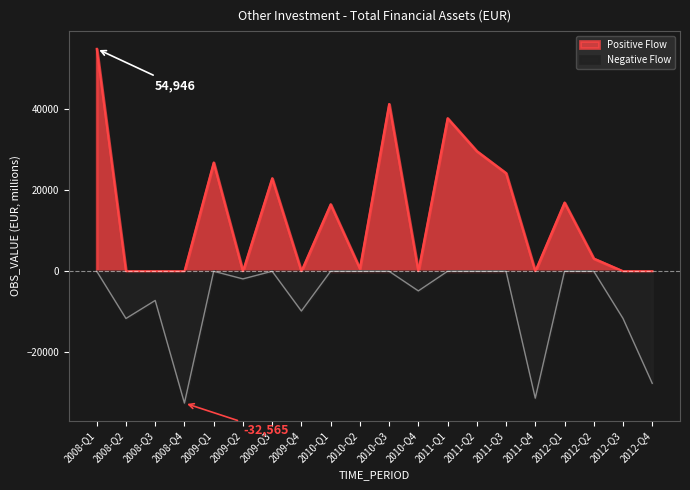

At which category does the chart reach its peak across all series?

2008-Q1